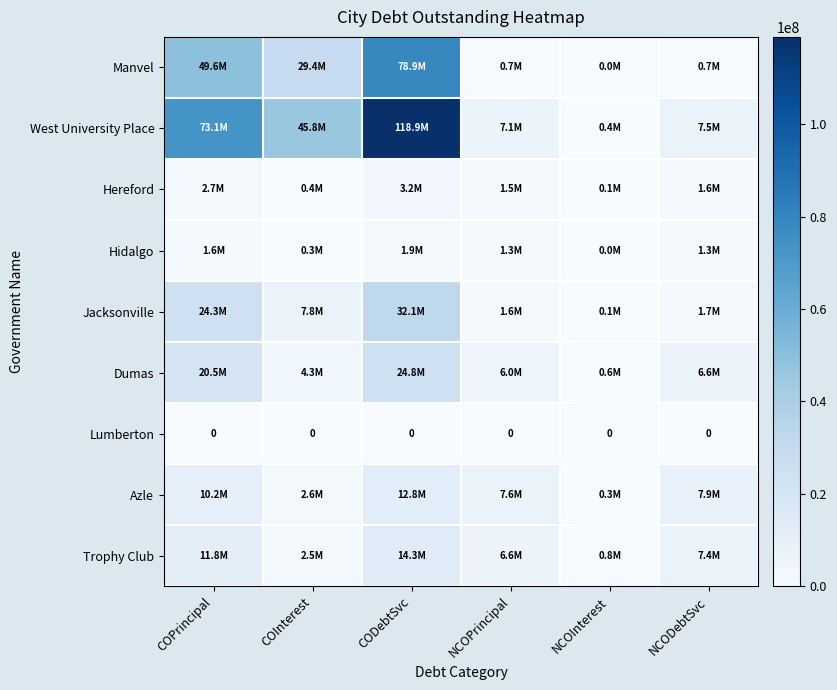

Which has a higher value, COPrincipal or COInterest?

COPrincipal